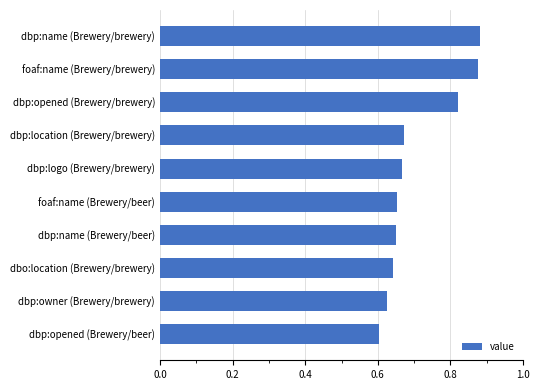

What is the change in value from dbp:opened (Brewery/beer) to dbp:name (Brewery/brewery)?

+0.3